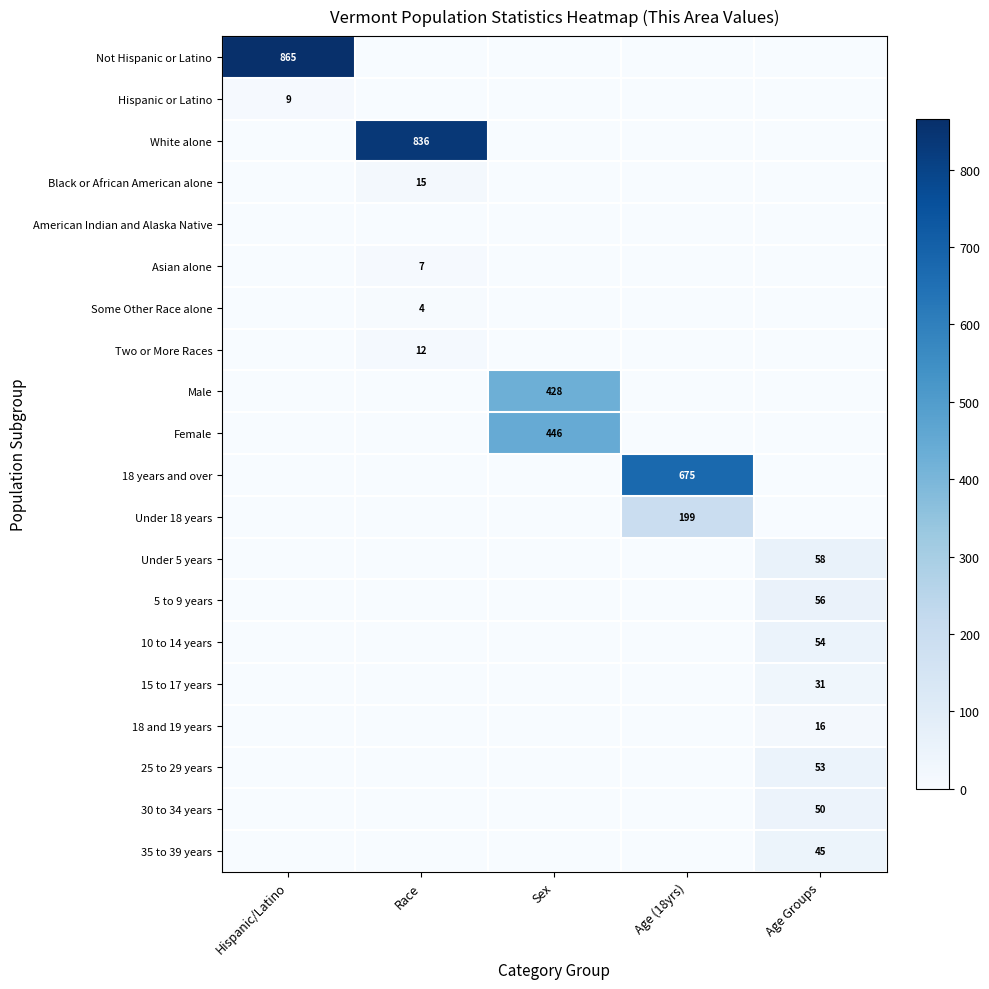

The value of 10 to 14 years at Age Groups is 54. True or false?

True